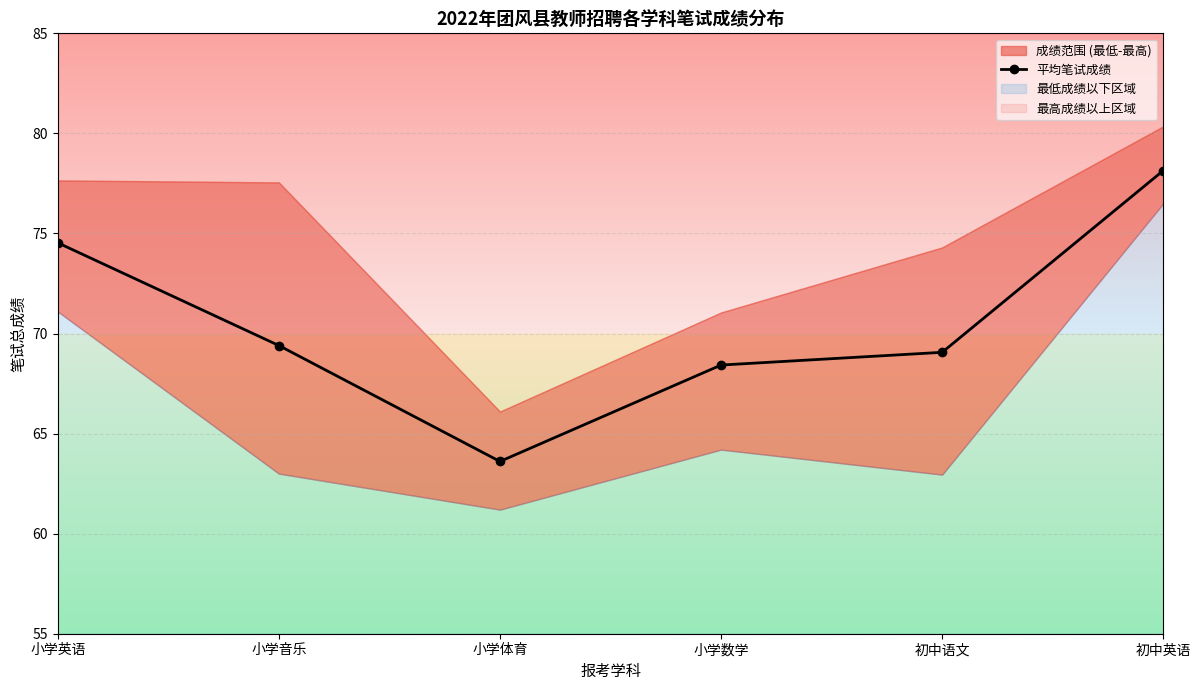

At which label is the value closest to 70?

小学音乐